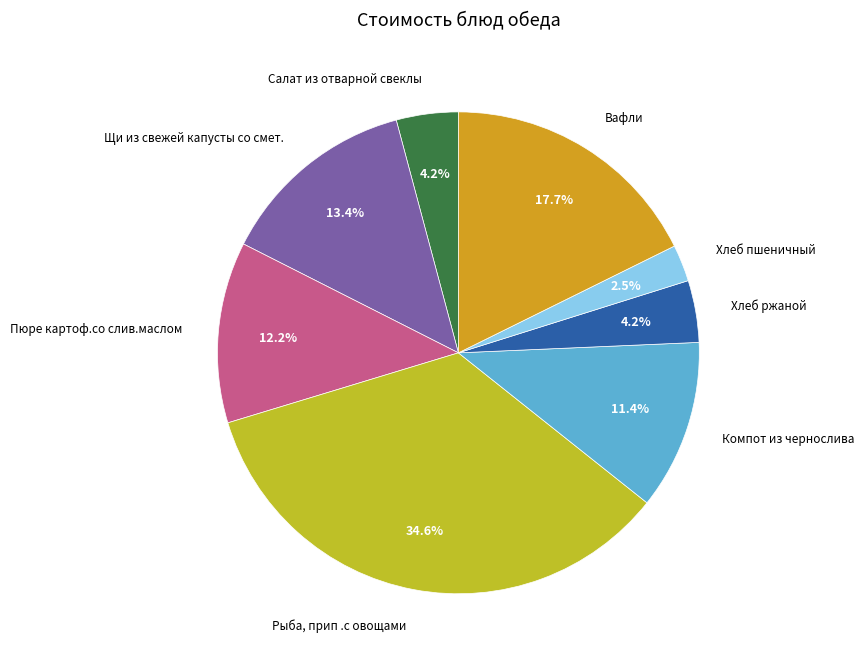

How many slices are in this pie chart?

8